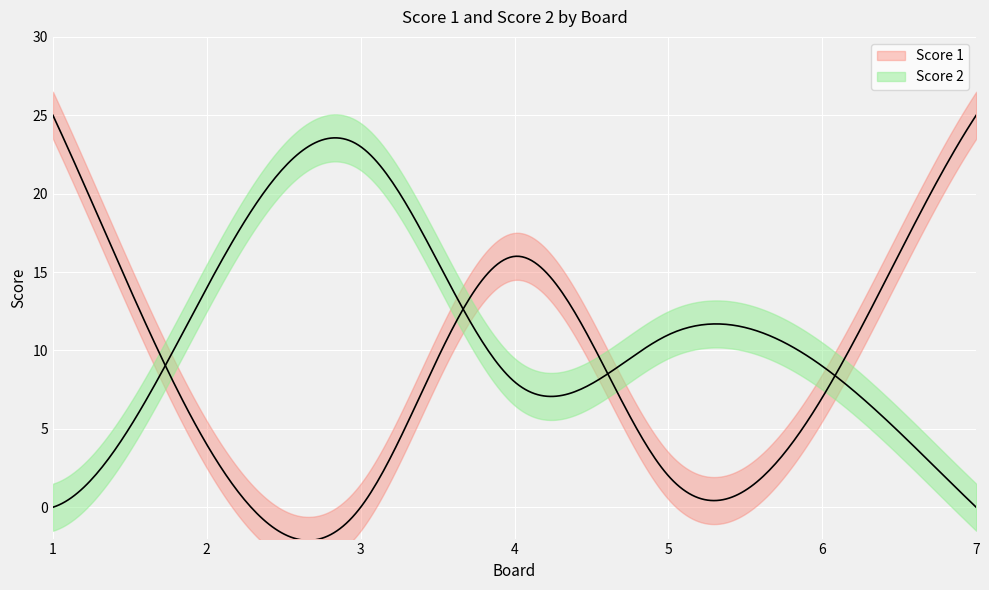

Which series ends up on top after the final intersection of Score 2 and Score 1?

Score 1